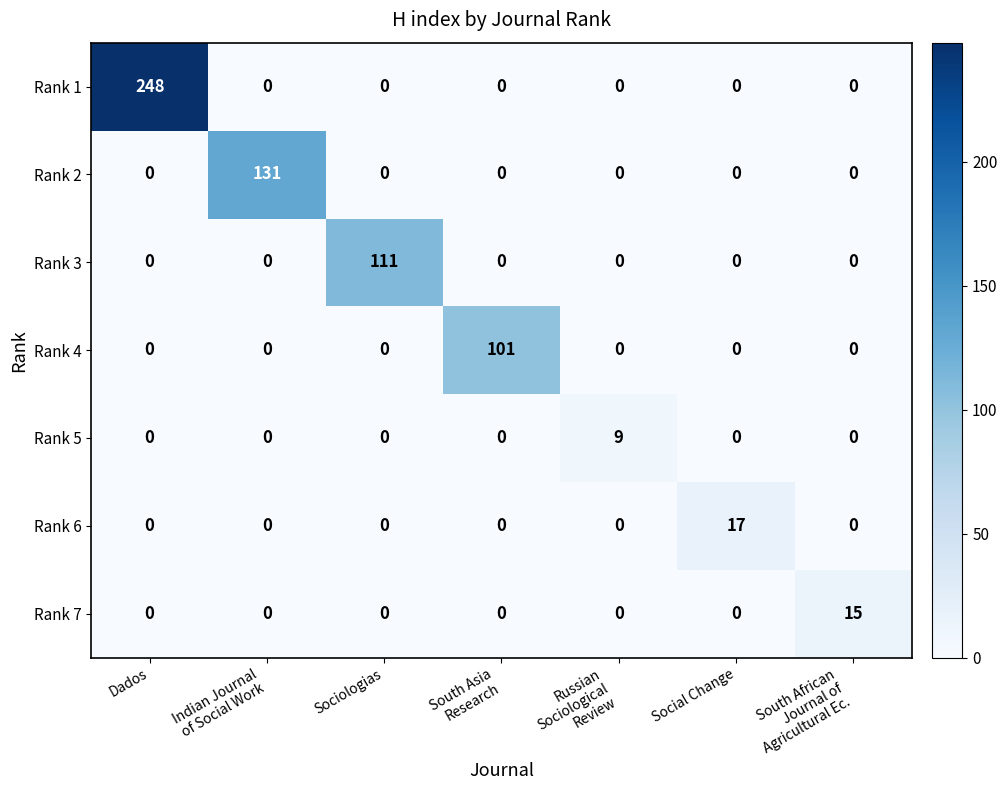

What is the total value across all series at Social Change?

17